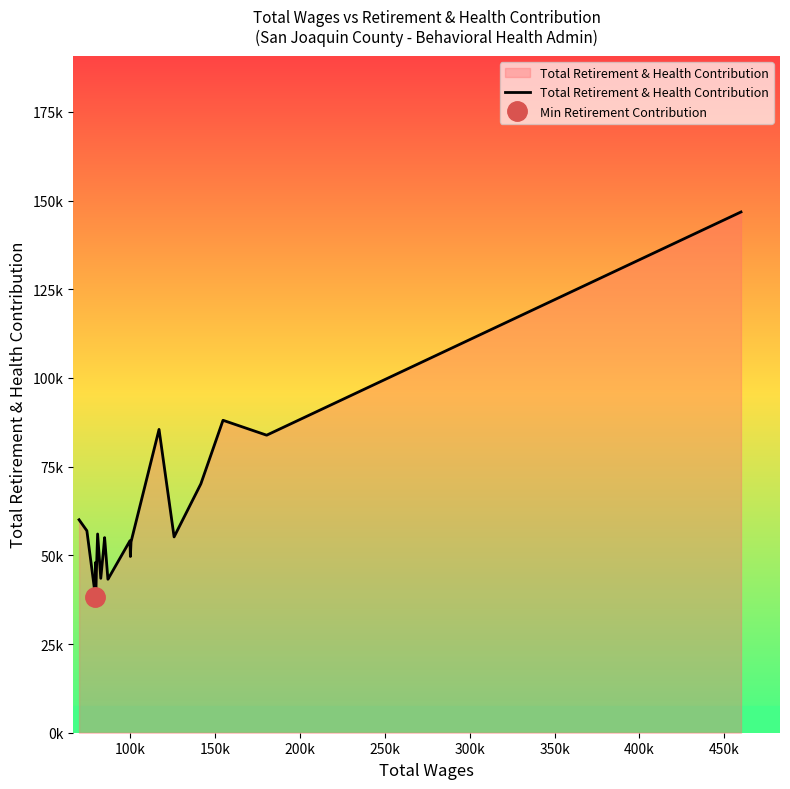

The chart shows a value of 53782 at 6. True or false?

True